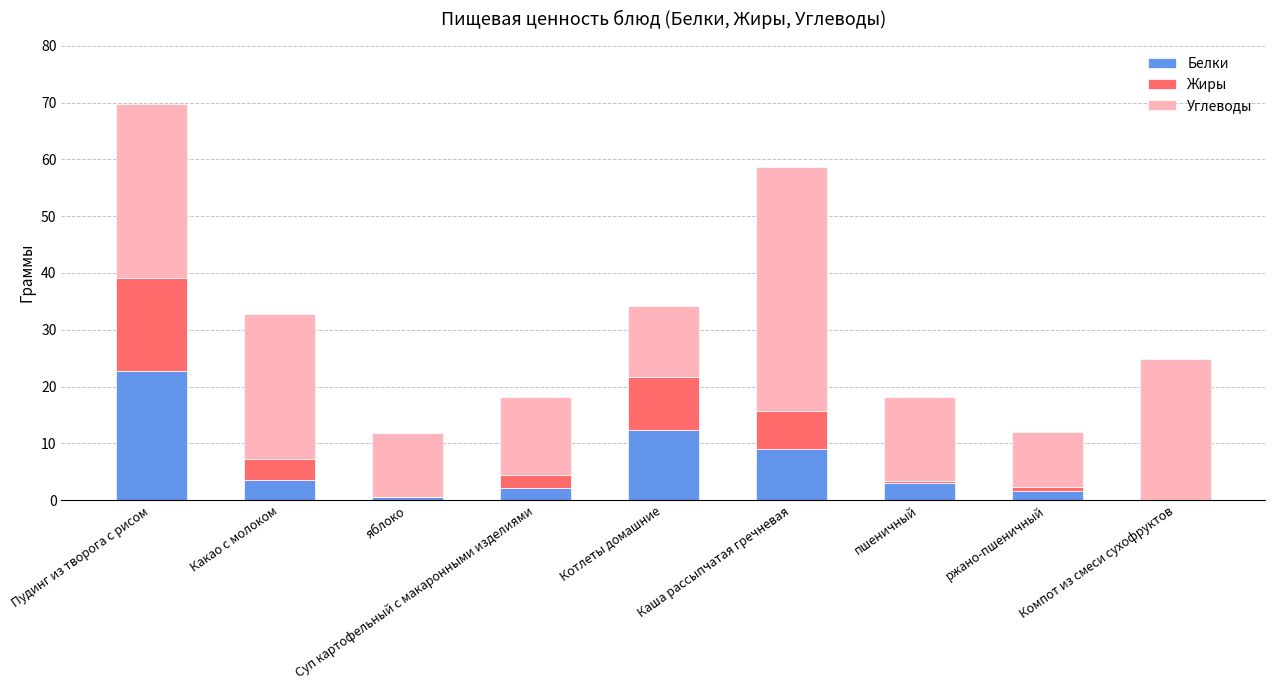

Which category has the highest value in the Белки series?

Пудинг из творога с рисом